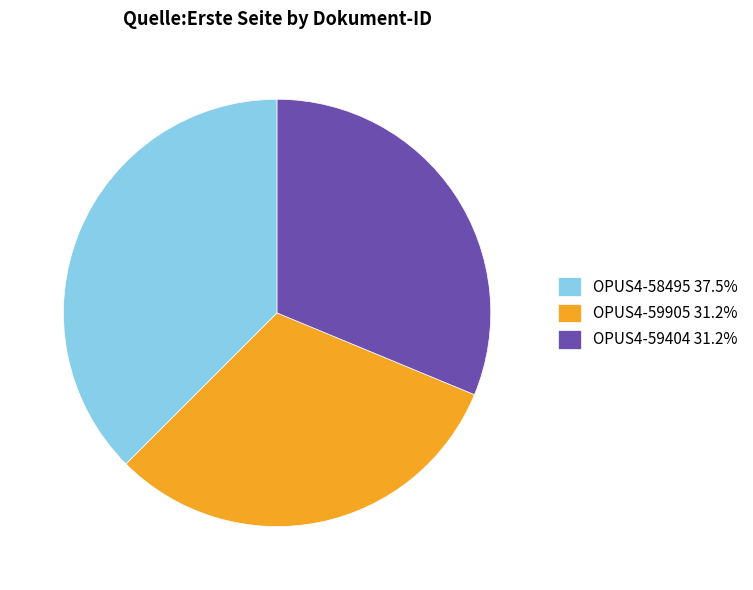

How many slices are in this pie chart?

3